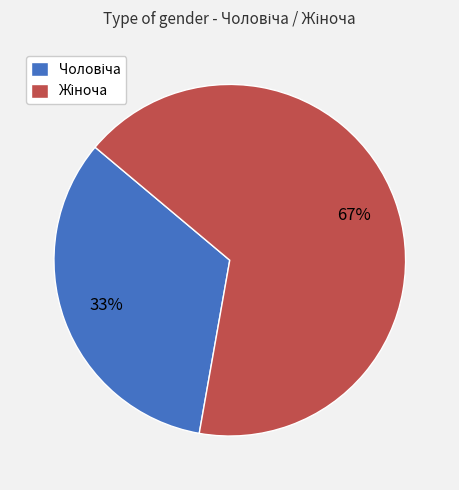

Does any single category account for the majority?

Yes